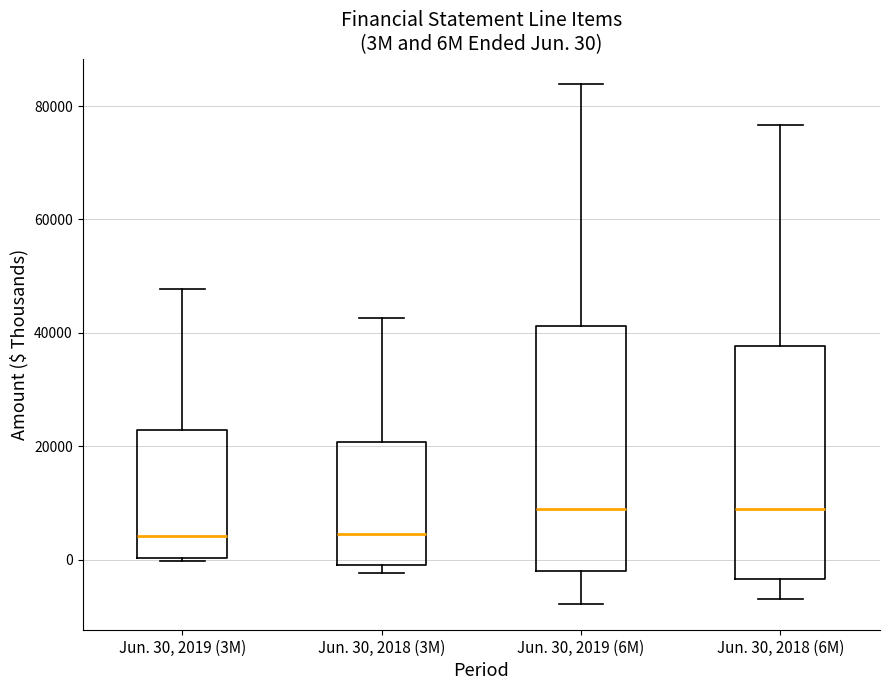

Which box is the tallest, from its lower edge to its upper edge?

Jun. 30, 2019 (6M)